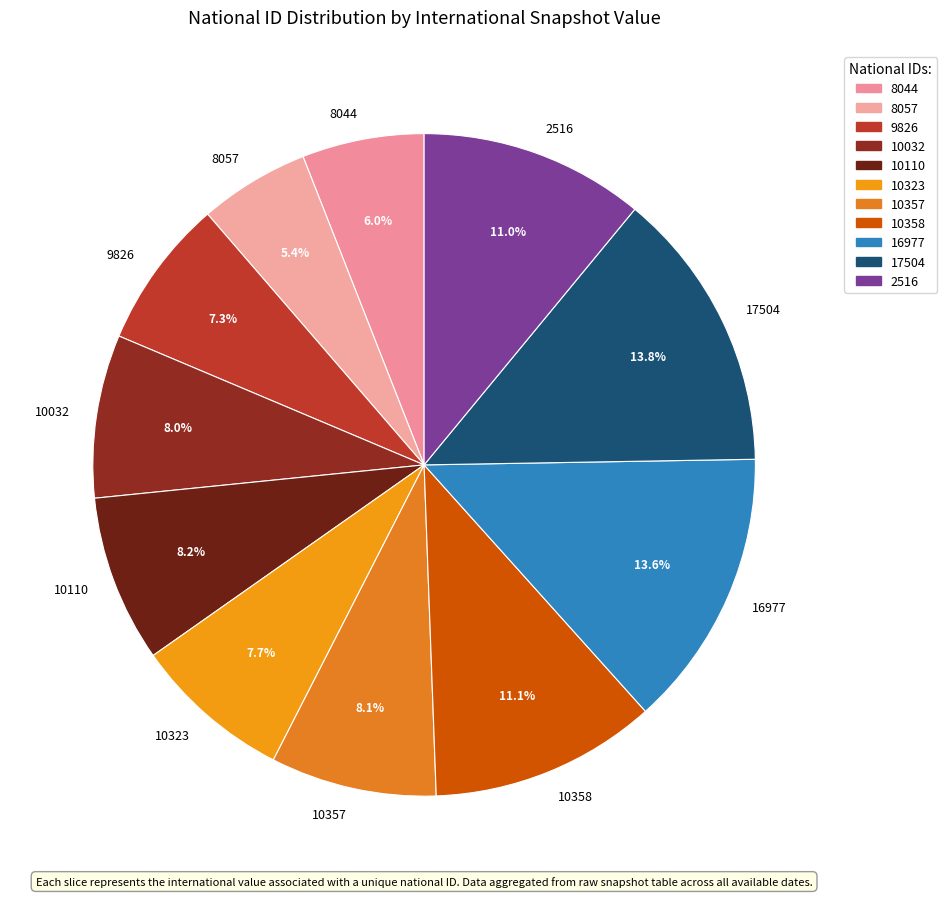

To the nearest percent, what portion does 8044 represent?

6%